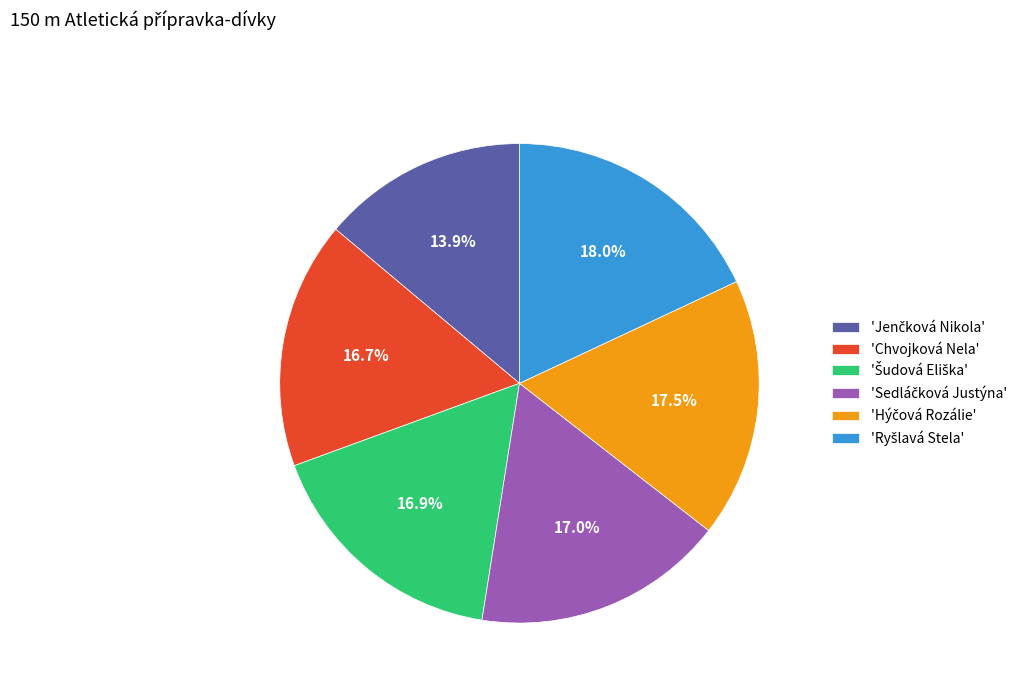

Does any single category account for the majority?

No